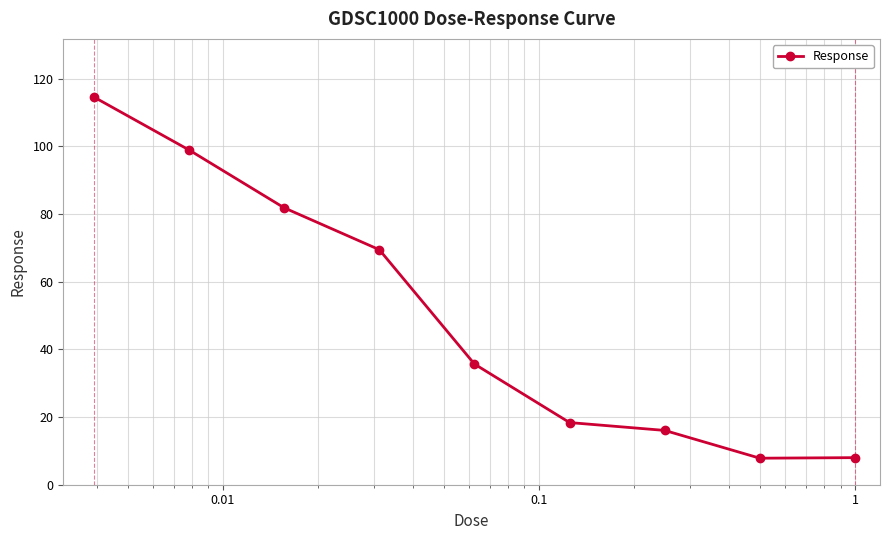

What is the average value?

50.1